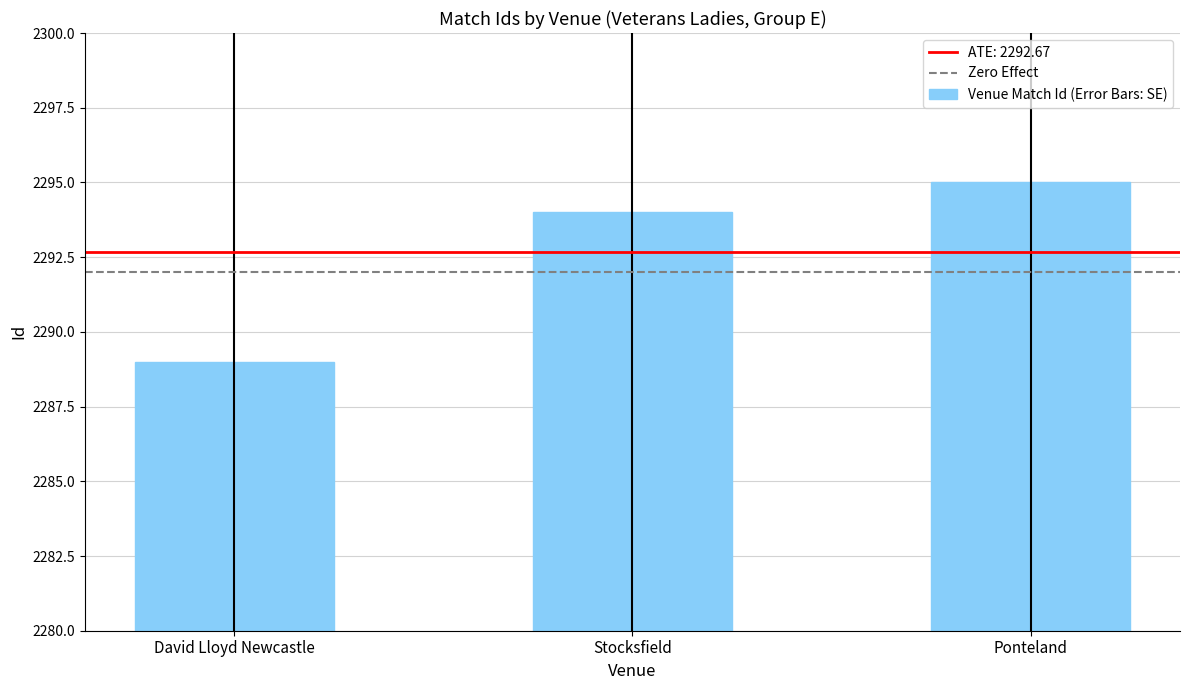

What is the sum of the values at Ponteland and David Lloyd Newcastle?

4584